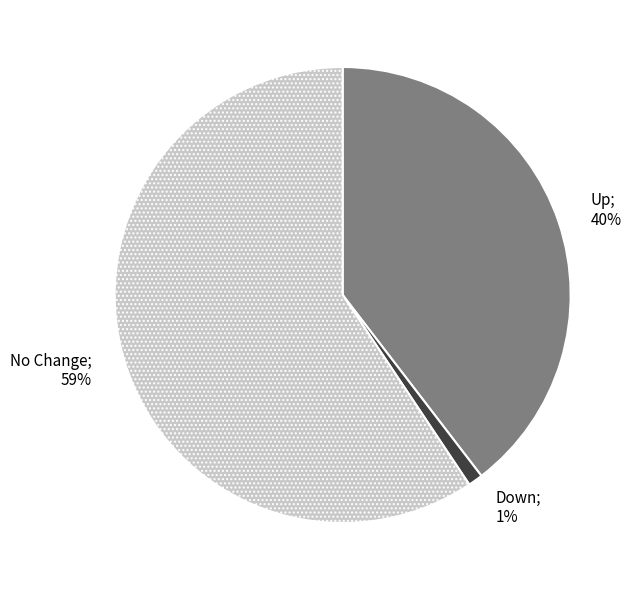

To the nearest percent, what is the average slice percentage?

33%